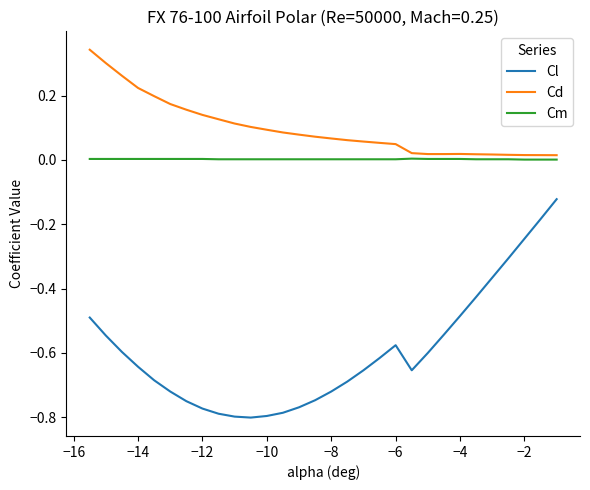

Which series has the largest total across all categories?

Cd